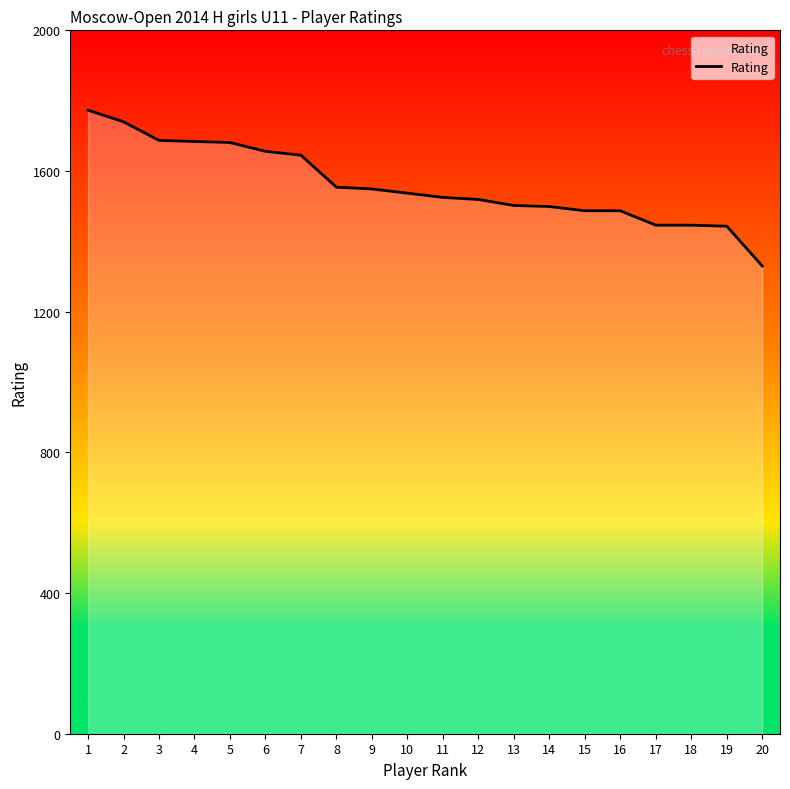

Which has a higher value, 4 or 3?

3